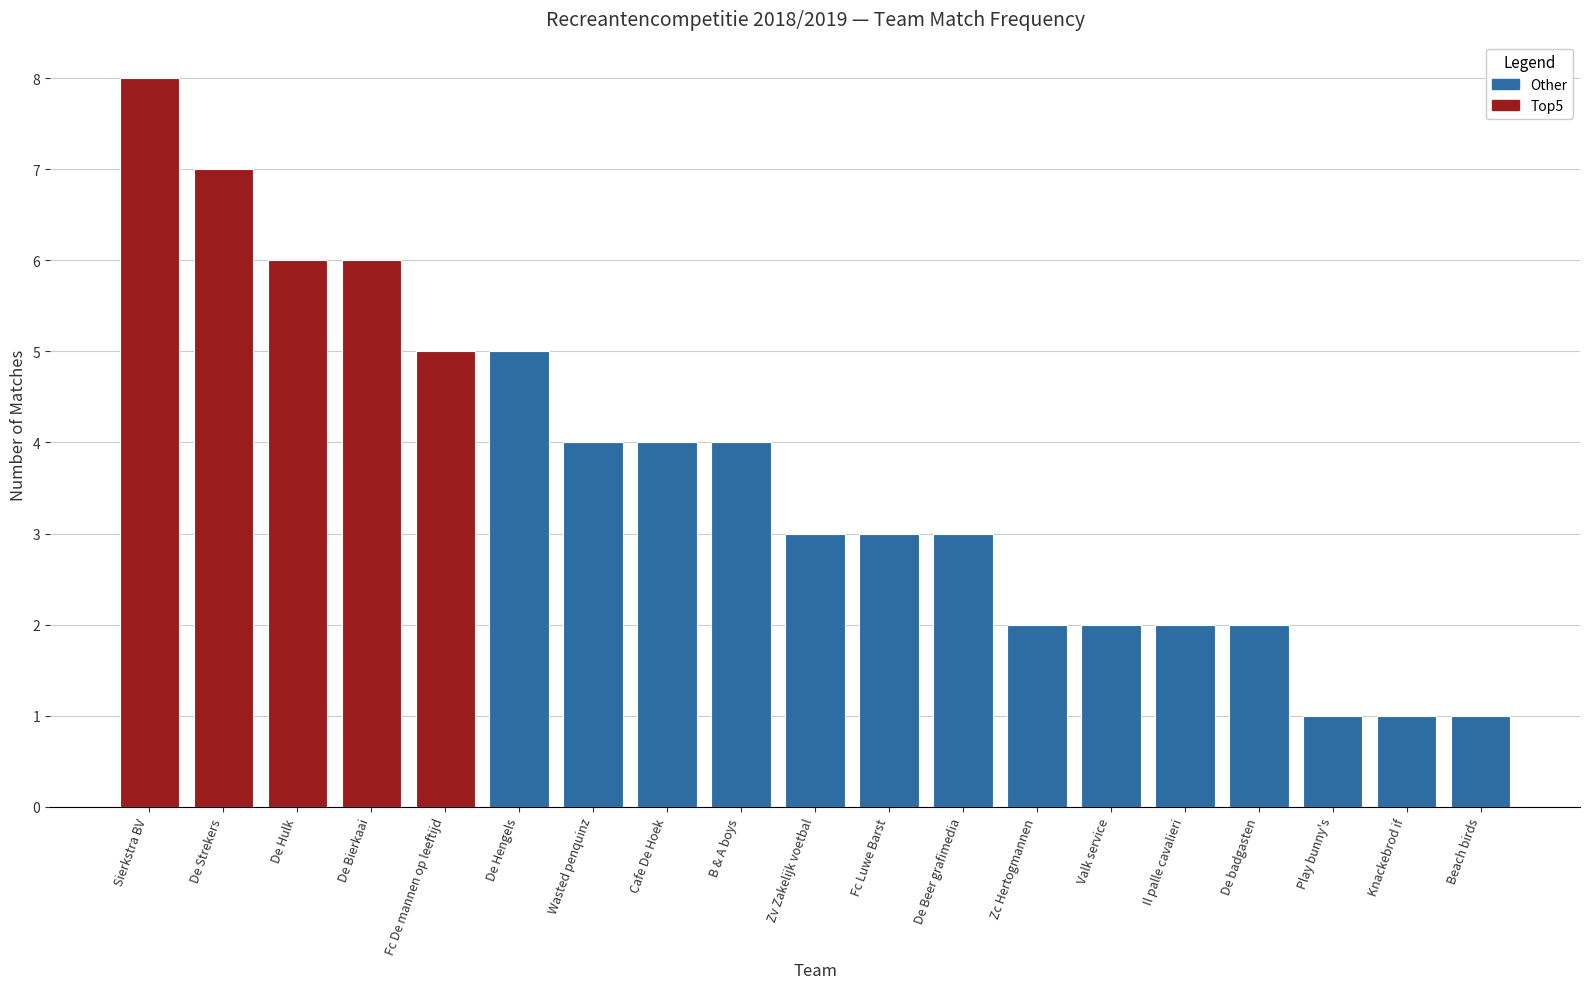

What is the difference between the maximum and minimum values?

7